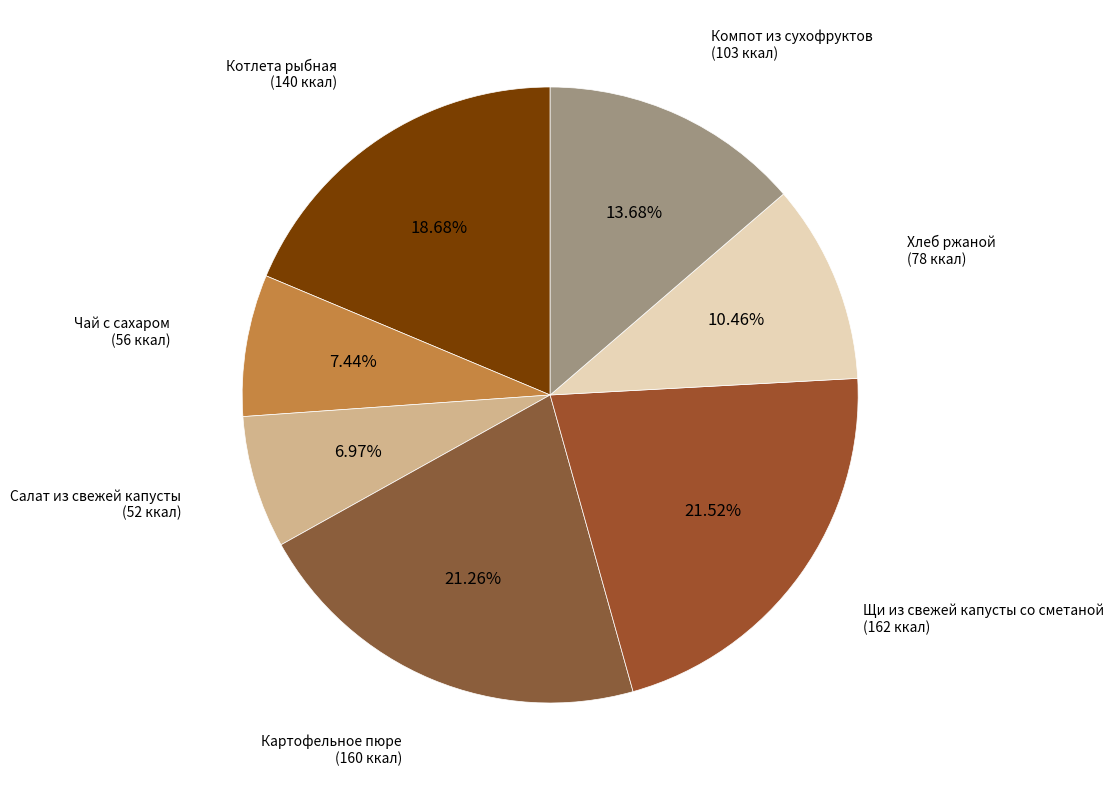

Count the number of slices in the pie.

7